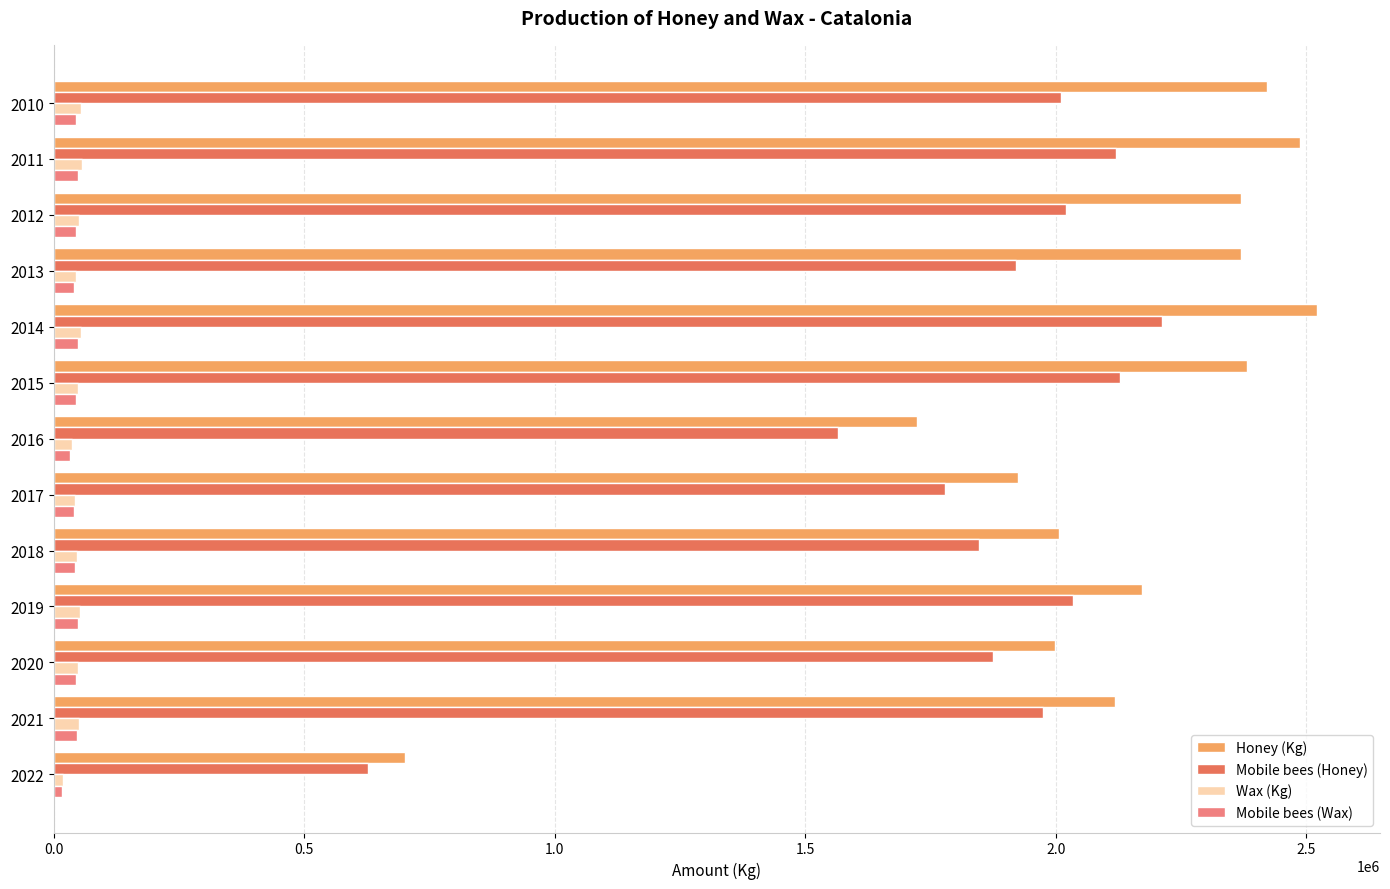

Which series has the largest total across all categories?

Honey (Kg)